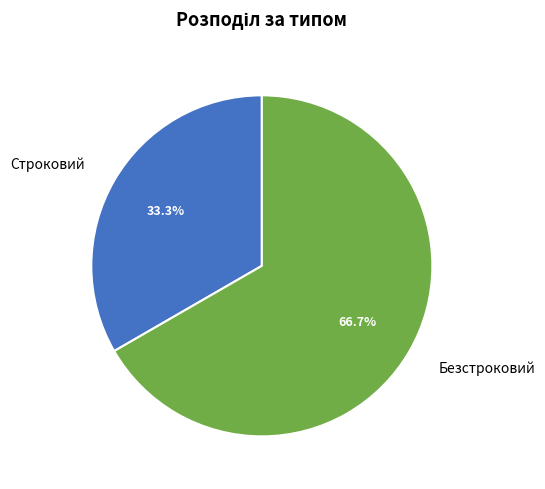

What is the ratio of the value at Строковий to the value at Безстроковий?

0.5